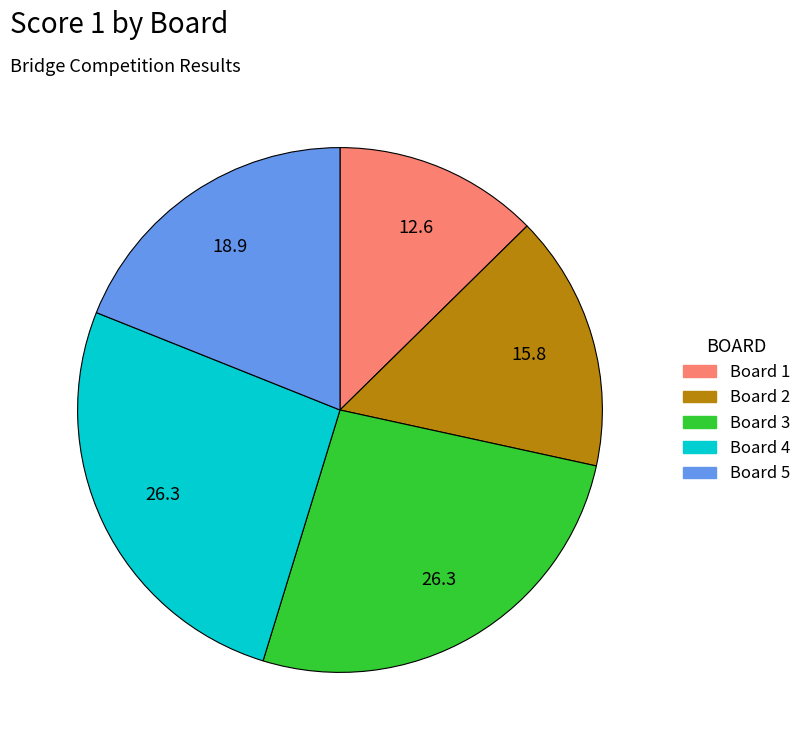

Combined, do Board 3 and Board 5 account for over 50%?

No